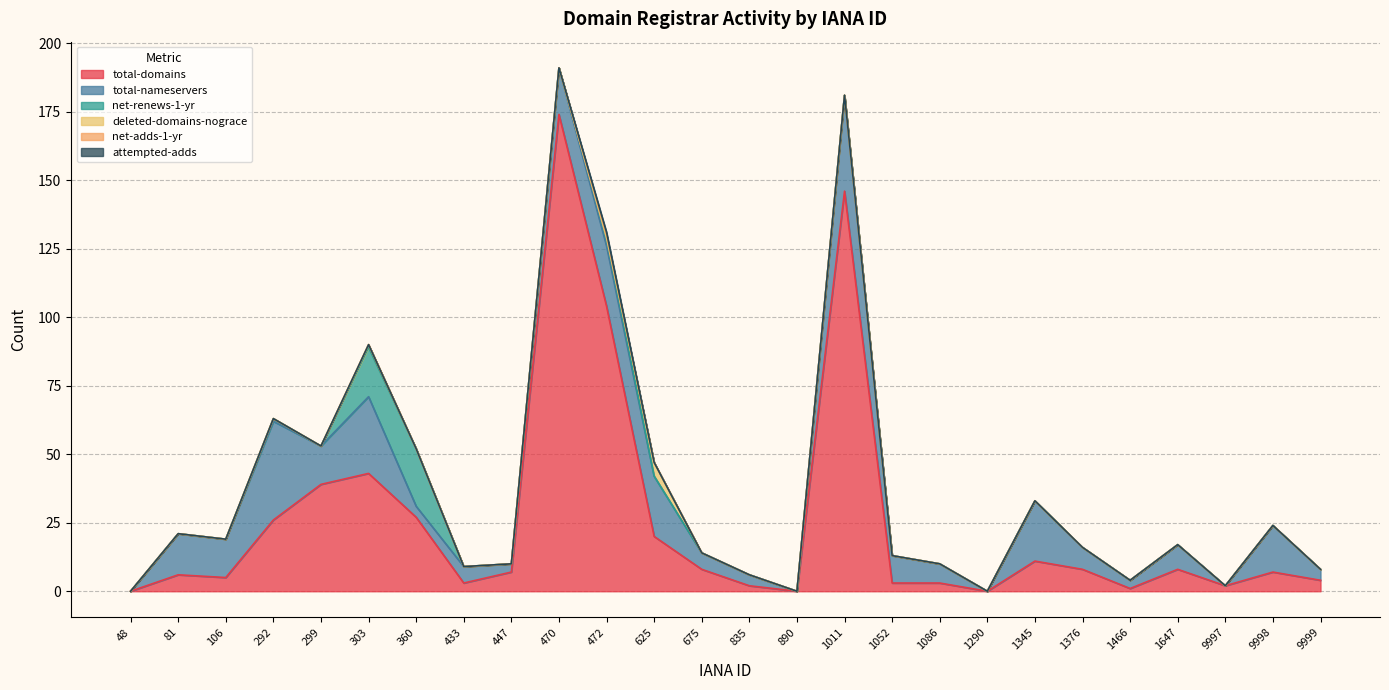

The total-nameservers series shows 61 at 1011. True or false?

False